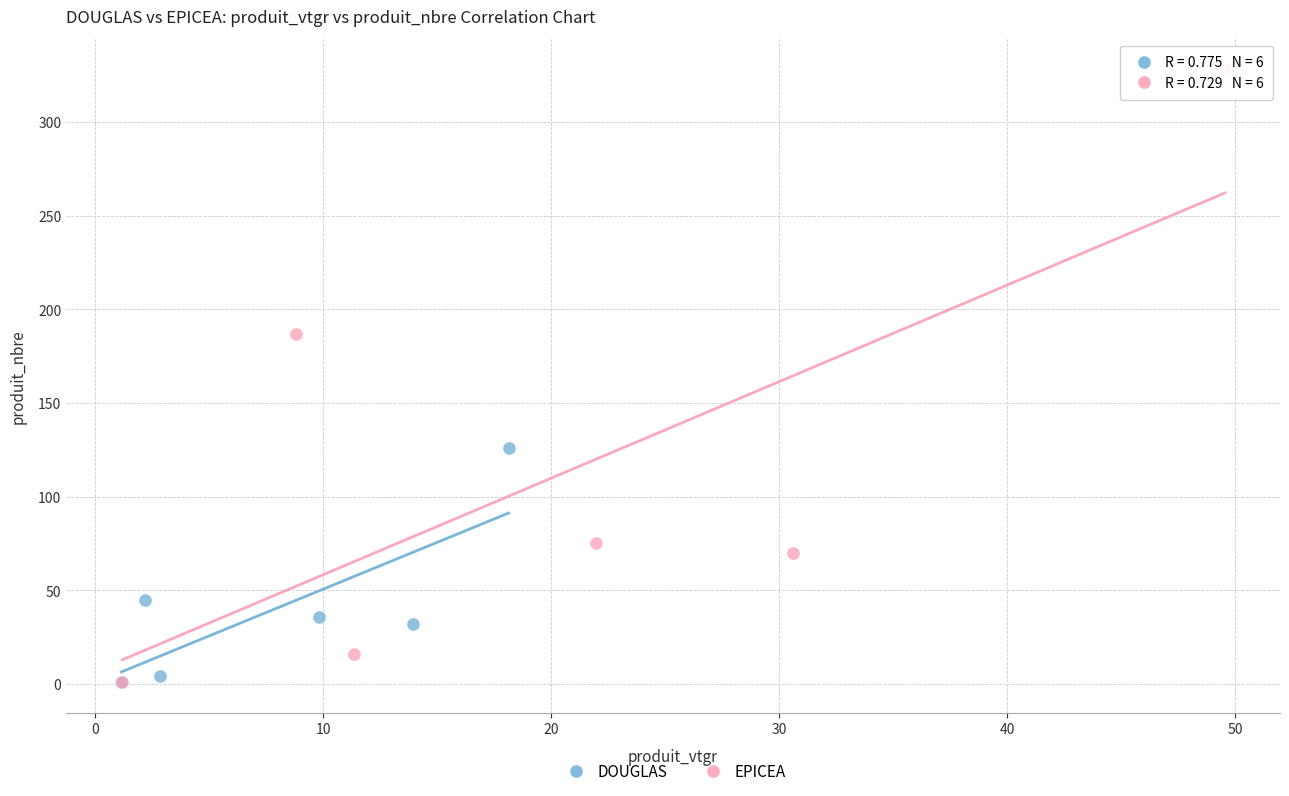

Which series has the largest Y range (max minus min)?

EPICEA